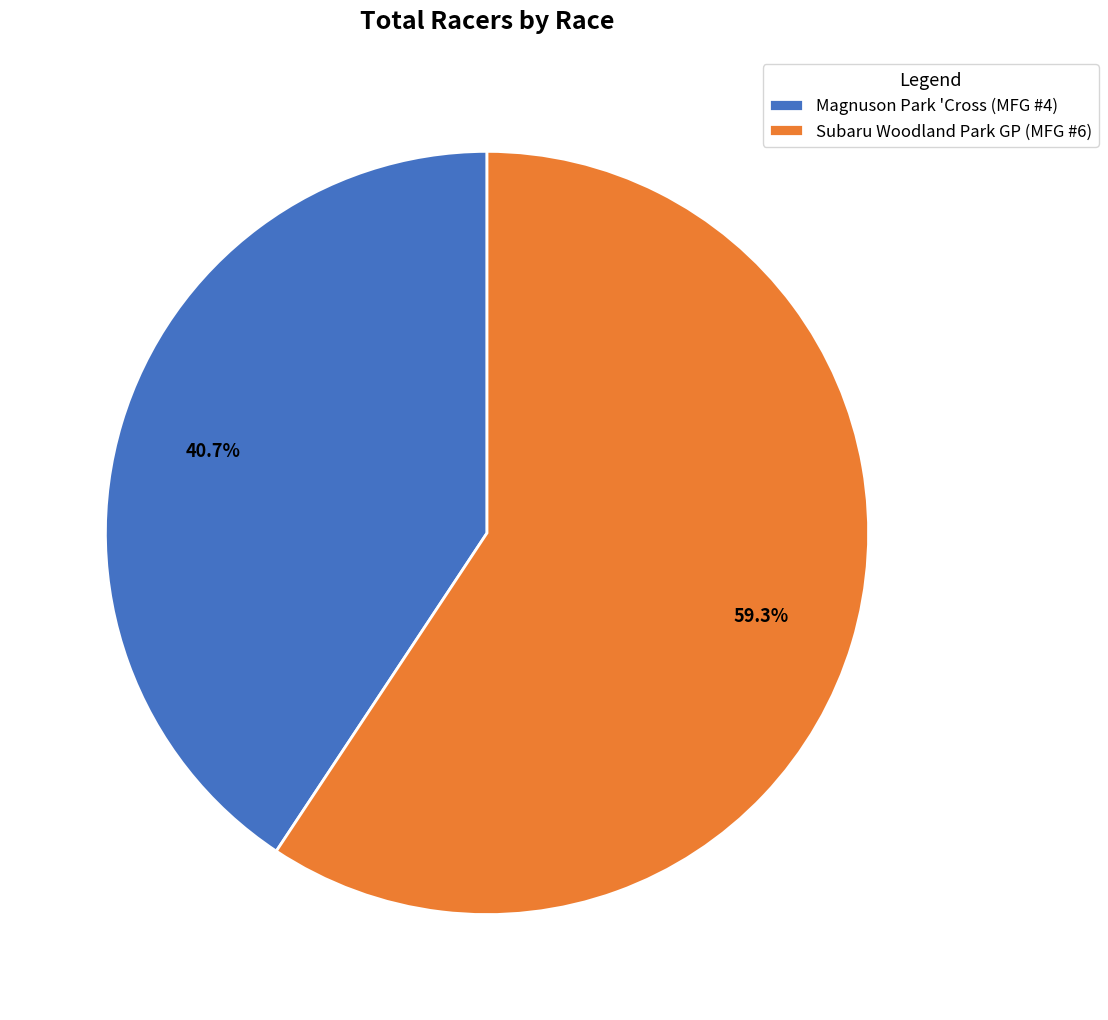

Rank the categories by value from lowest to highest.

Magnuson Park 'Cross (MFG #4), Subaru Woodland Park GP (MFG #6)